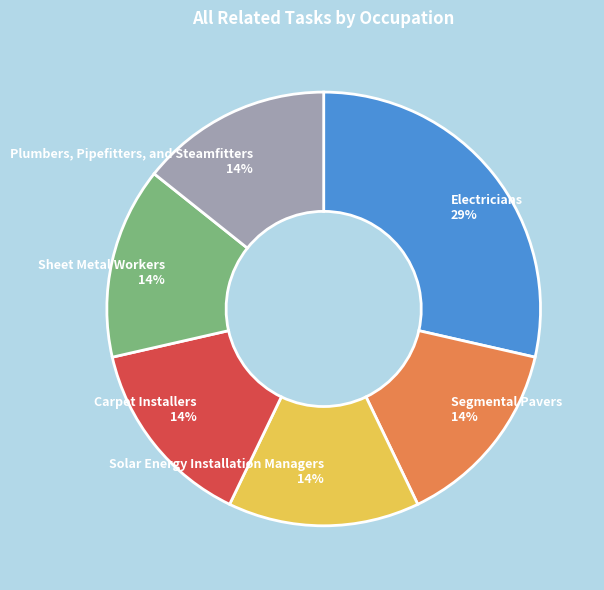

Does Solar Energy Installation Managers account for over 50% of the chart?

No